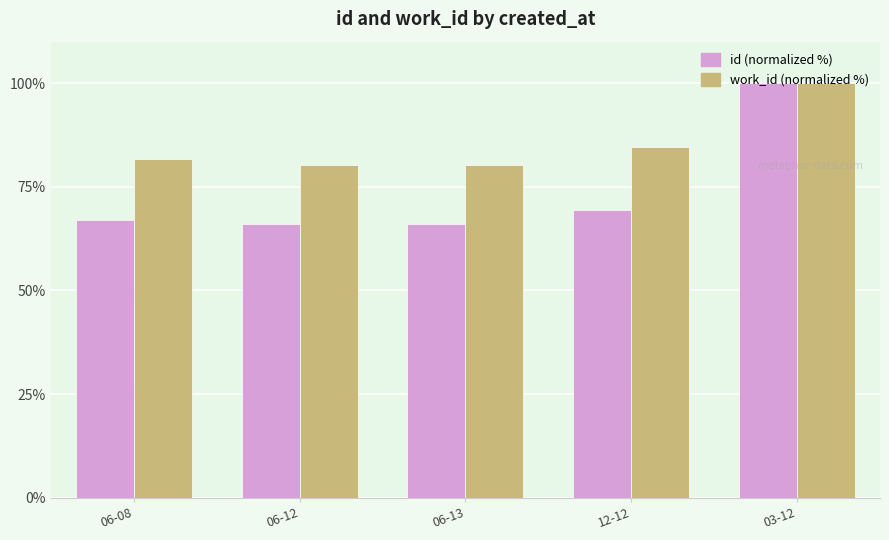

What is the total value across all series at 06-08?

148.7